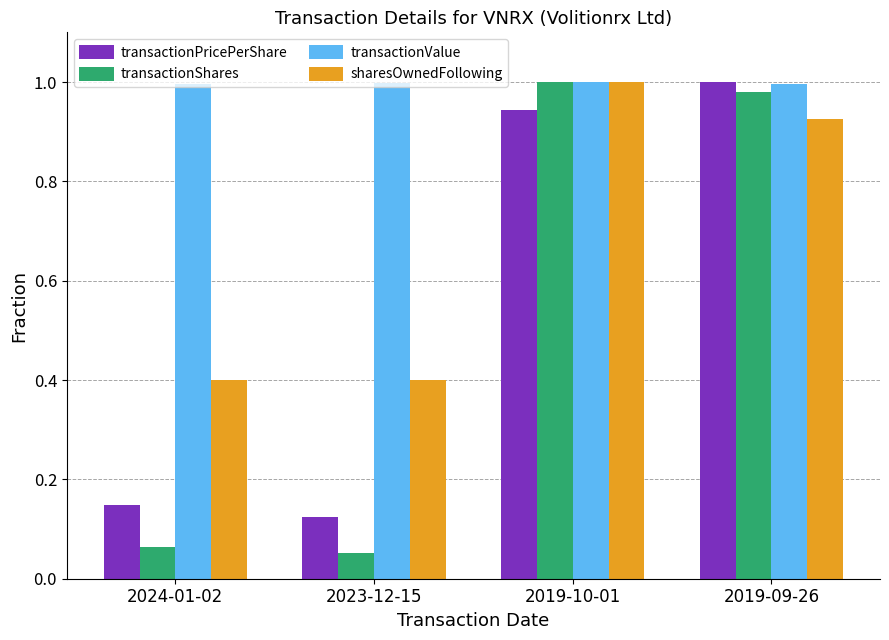

Which series has the widest spread of values?

transactionShares